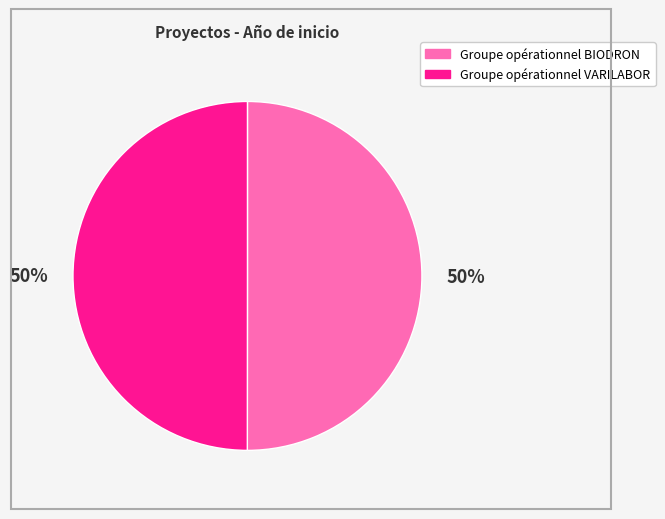

To the nearest percent, what is the combined percentage of Groupe opérationnel BIODRON and Groupe opérationnel VARILABOR?

100%